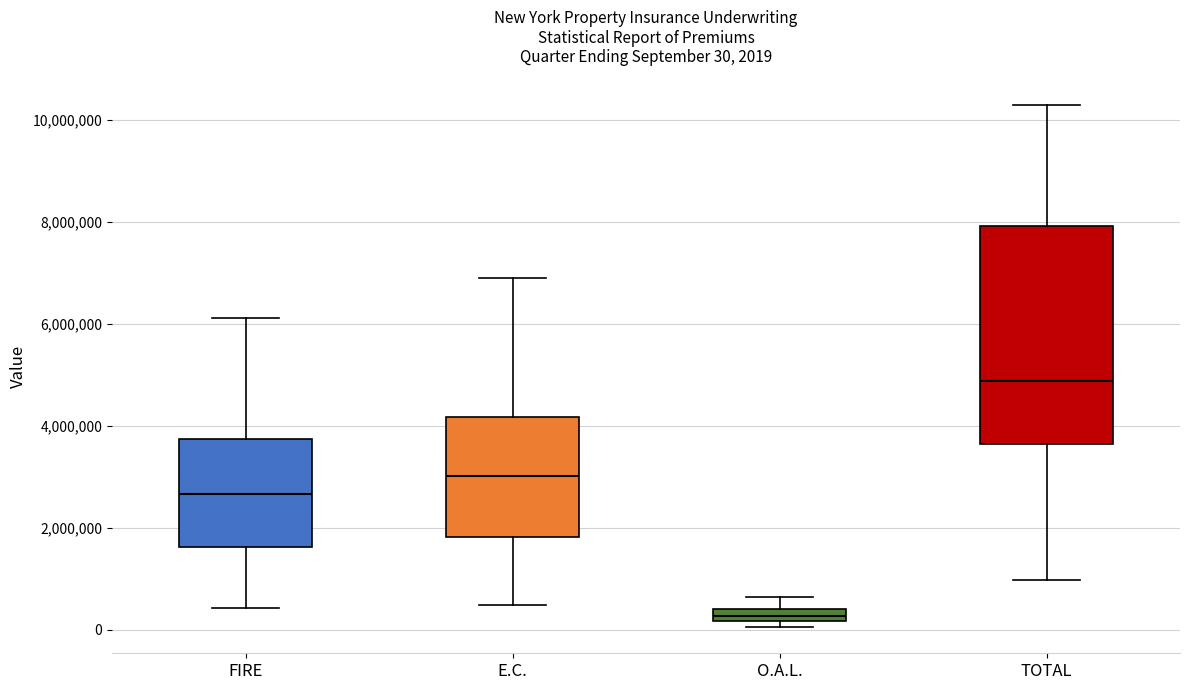

Which box has the highest median line?

TOTAL